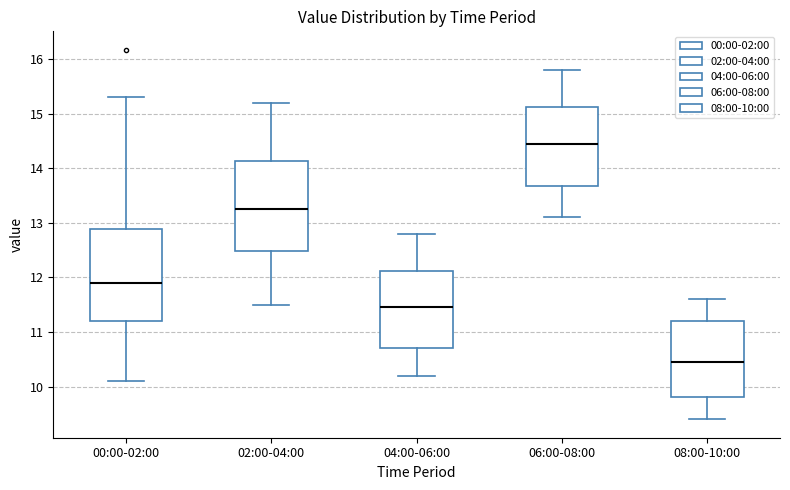

Reading left to right, transcribe this box plot: for each box, give where its median line is, the range the box spans, and where its two whiskers end, as read against the y-axis. The values are not printed on the chart, so give them approximately, as read against the axis.

00:00-02:00: median 11.9, box 11.2 to 12.9, whiskers 10.1 to 15.3
02:00-04:00: median 13.3, box 12.5 to 14.1, whiskers 11.5 to 15.2
04:00-06:00: median 11.5, box 10.7 to 12.1, whiskers 10.2 to 12.8
06:00-08:00: median 14.5, box 13.7 to 15.1, whiskers 13.1 to 15.8
08:00-10:00: median 10.5, box 9.8 to 11.2, whiskers 9.4 to 11.6